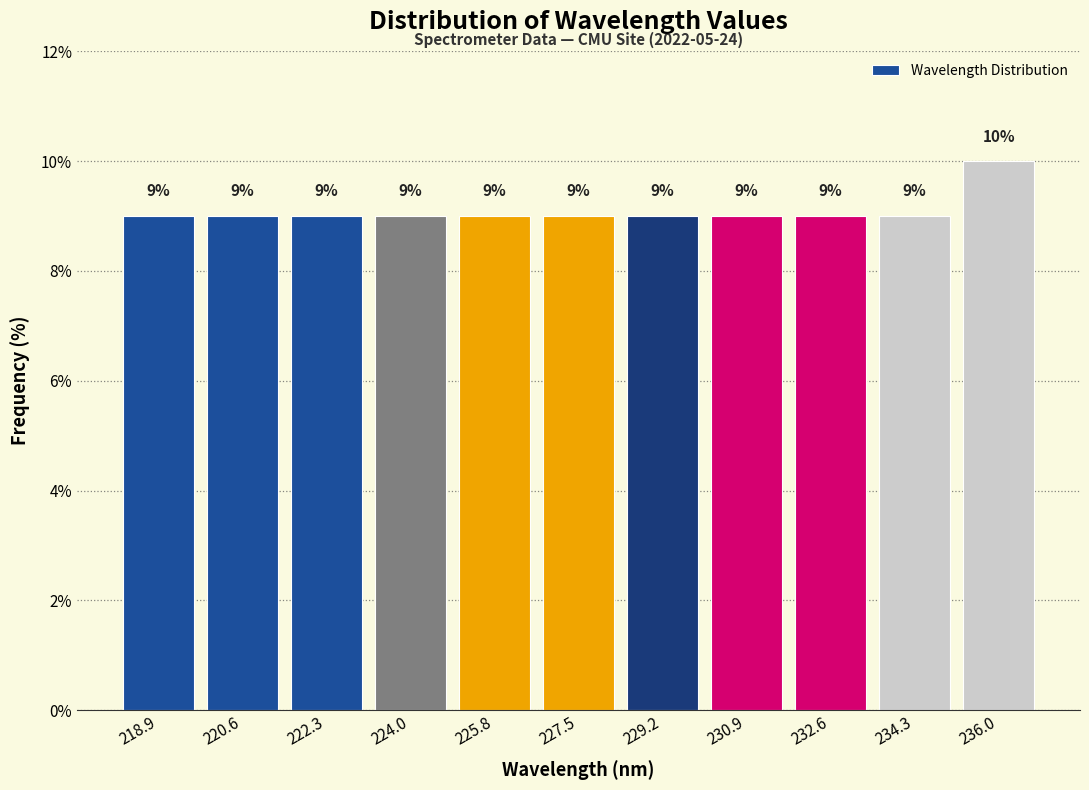

Reading left to right, list every bar in this chart as the range it spans on the x-axis followed by its height. The bar edges are not printed on the chart, so give them approximately, as read against the axis.

218.0 to 219.8: 9
219.8 to 221.4: 9
221.4 to 223.2: 9
223.2 to 225.0: 9
225.0 to 226.6: 9
226.6 to 228.4: 9
228.4 to 230.0: 9
230.0 to 231.8: 9
231.8 to 233.4: 9
233.4 to 235.2: 9
235.2 to 236.8: 10